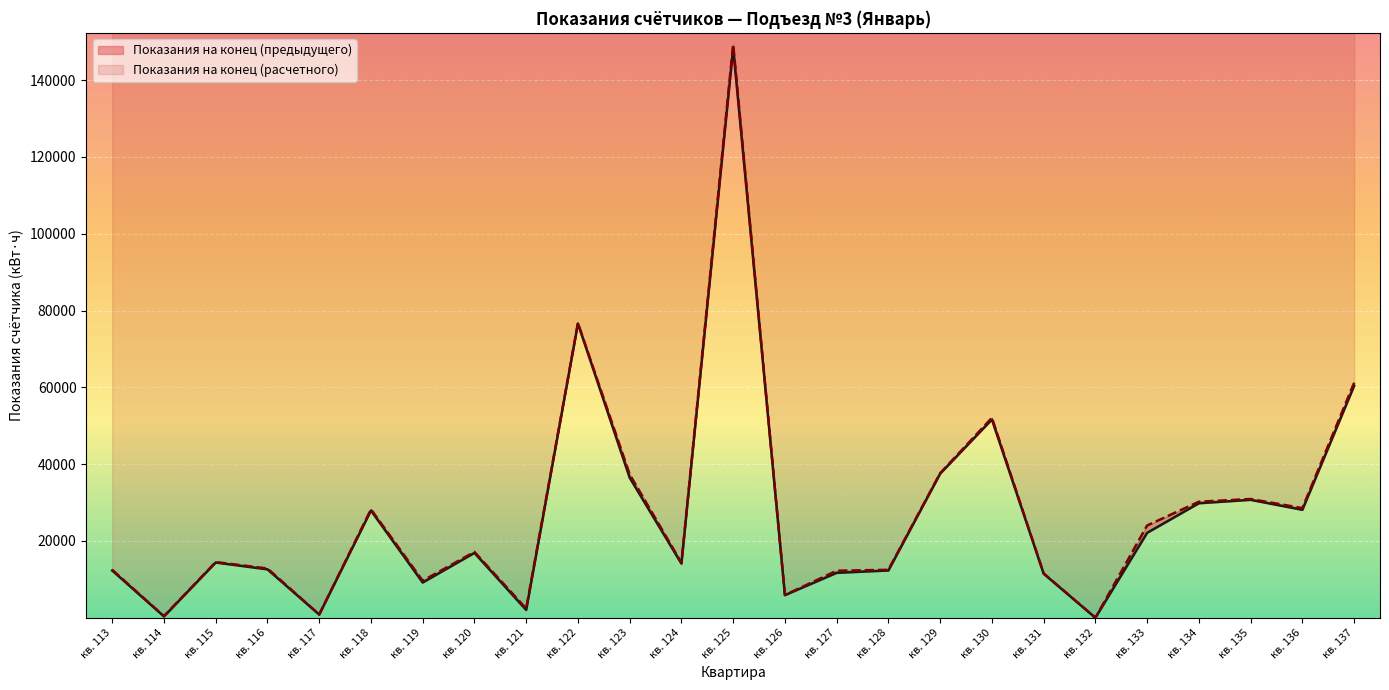

What is the maximum value shown in the chart?

149330